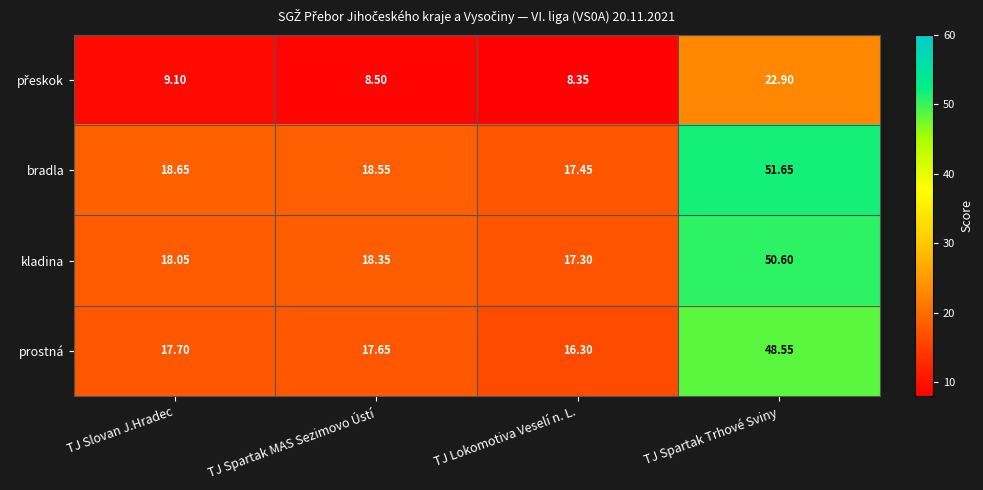

Count the number of categories in the chart.

4